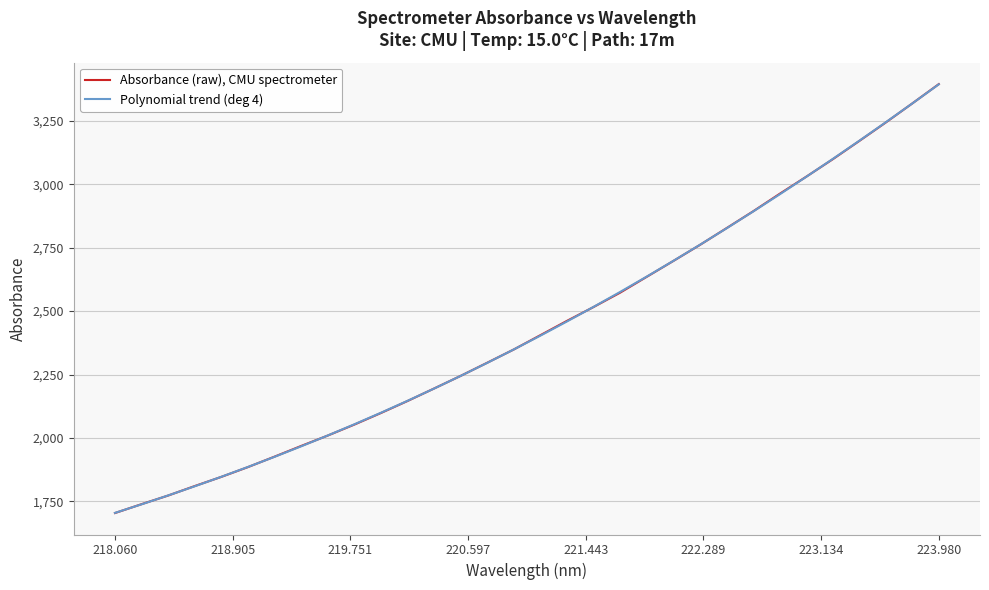

Which series has the widest spread of values?

Absorbance (raw), CMU spectrometer